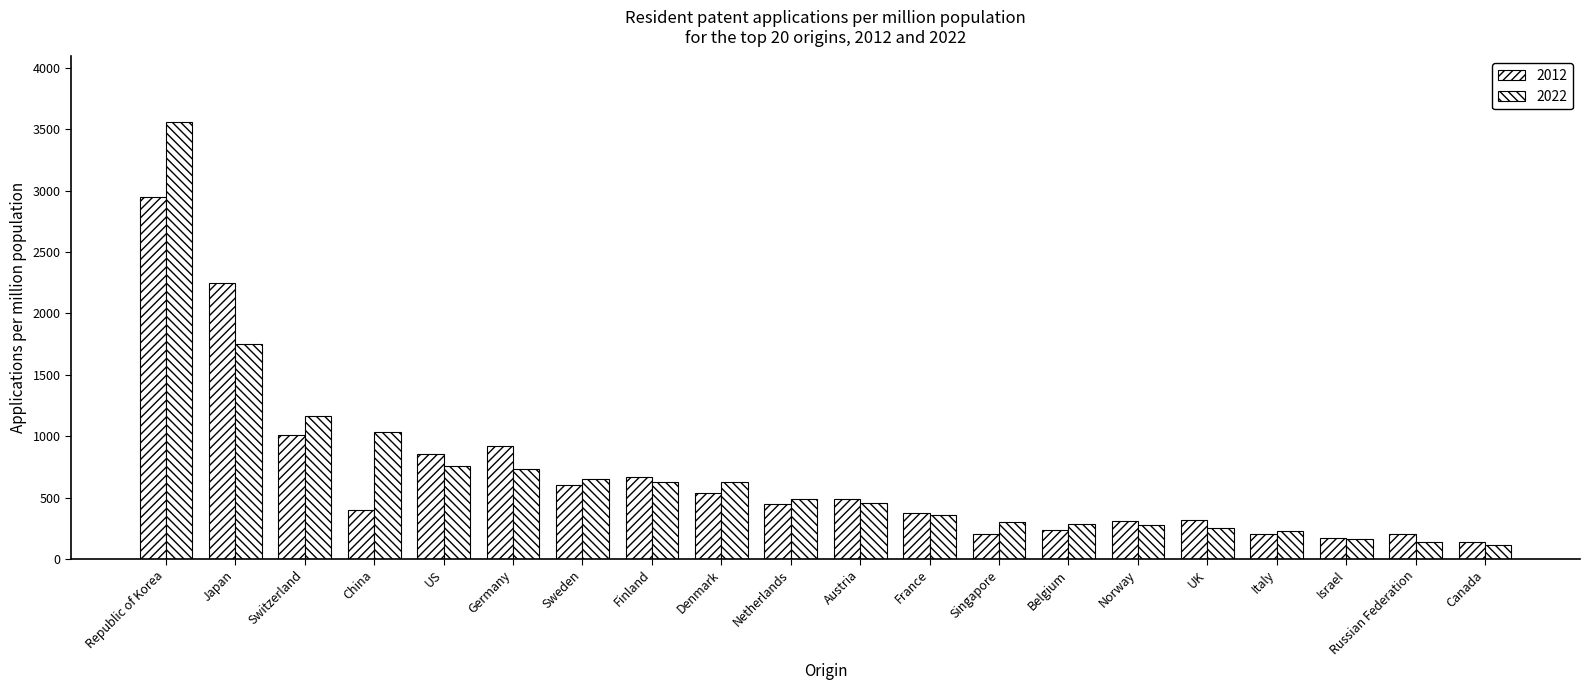

What is the total value across all series at Singapore?

506.5